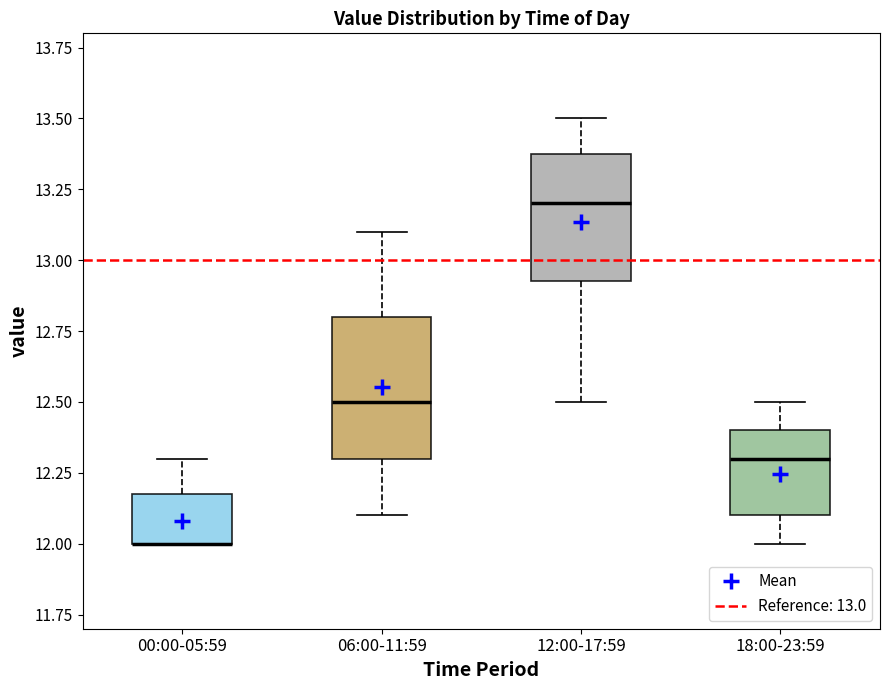

Reading left to right, transcribe this box plot: for each box, give where its median line is, the range the box spans, and where its two whiskers end, as read against the y-axis. The values are not printed on the chart, so give them approximately, as read against the axis.

00:00-05:59: median 12.00 (drawn on the box's lower edge), box 12.00 to 12.20, whiskers 12.00 to 12.30
06:00-11:59: median 12.50, box 12.30 to 12.80, whiskers 12.10 to 13.10
12:00-17:59: median 13.20, box 12.95 to 13.40, whiskers 12.50 to 13.50
18:00-23:59: median 12.30, box 12.10 to 12.40, whiskers 12.00 to 12.50